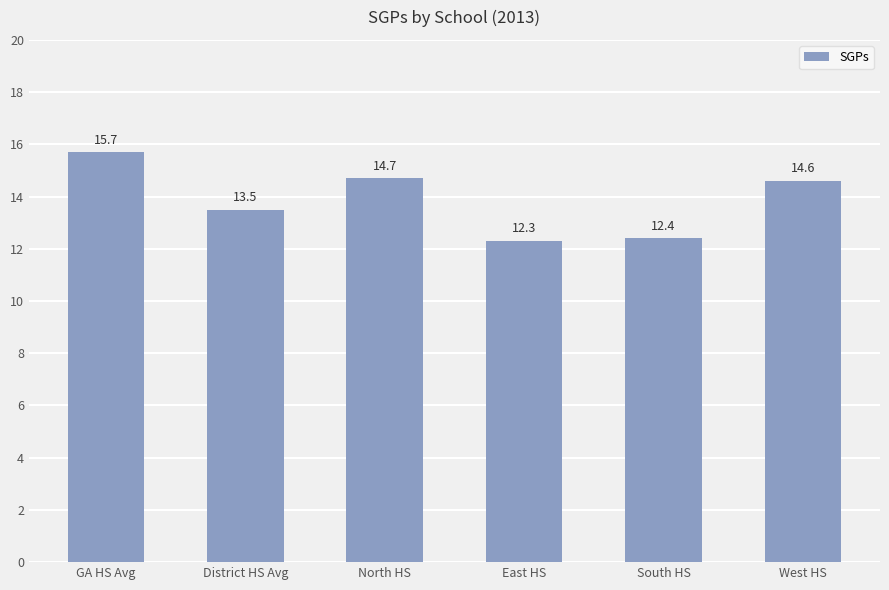

How many data points are above 14?

3